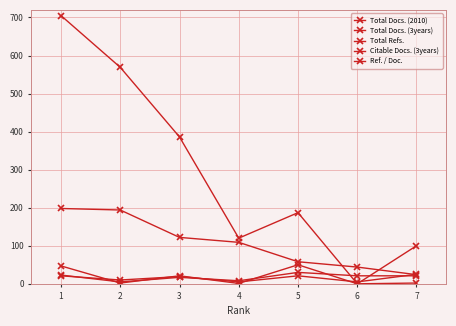

What is the sum of the Ref. / Doc. values at 3 and 2?

22